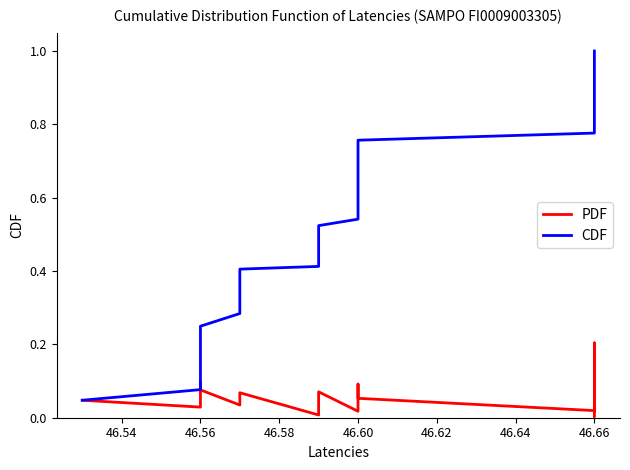

True or false: CDF and PDF intersect in this chart.

False